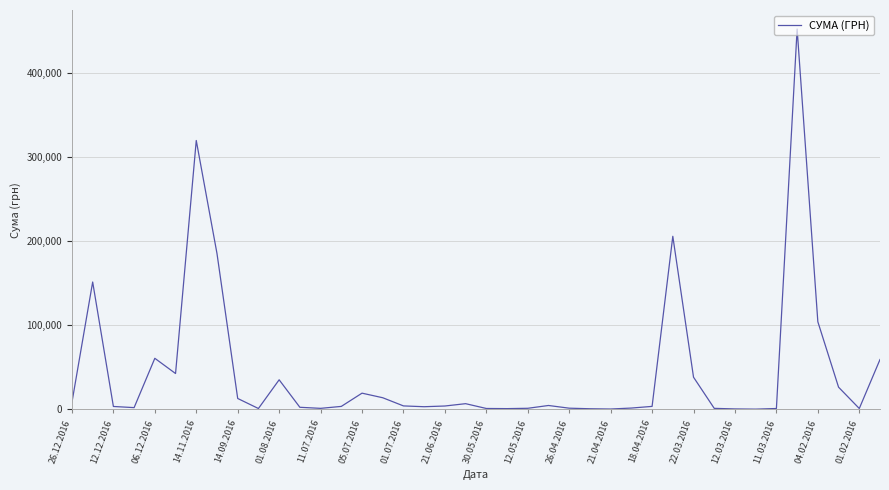

What is the minimum value shown in the chart?

250.0